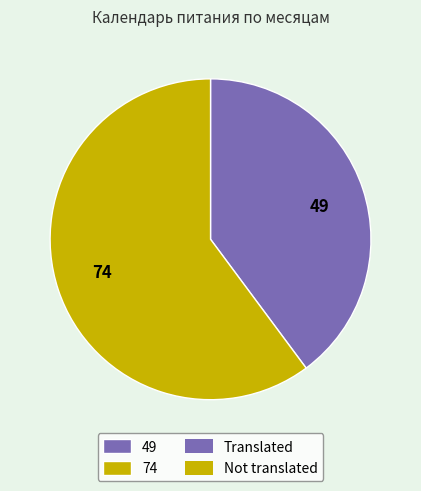

Combined, do 49 and 74 account for over 50%?

Yes